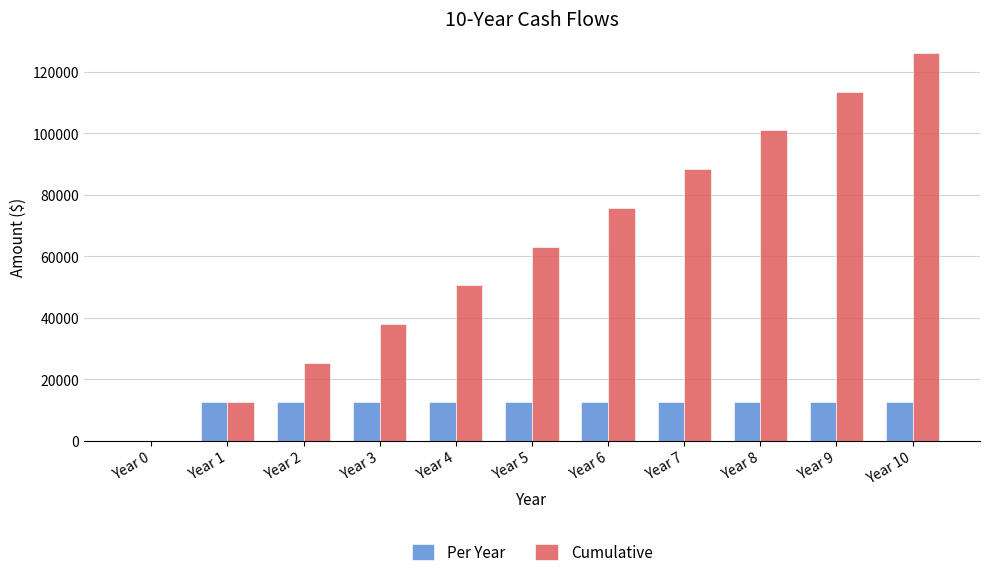

How many distinct data groups are displayed?

2